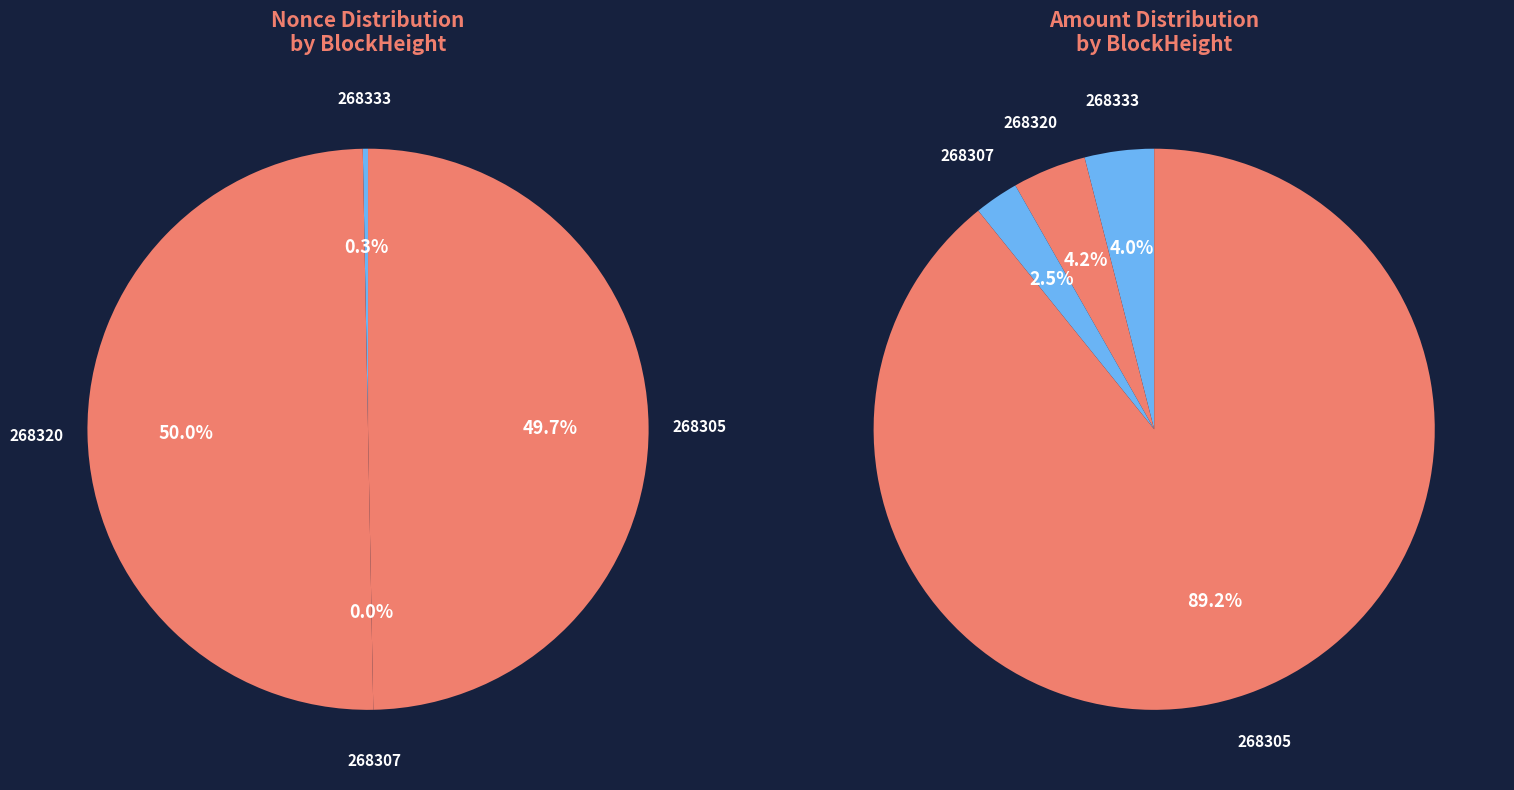

Which has a higher value, 268305 or 268333?

268305